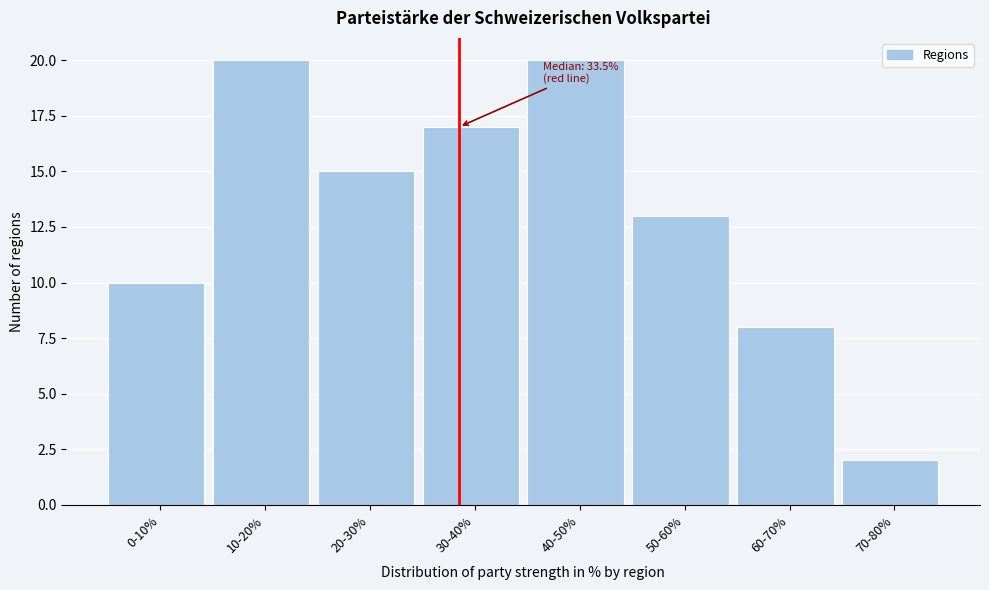

Reading left to right, what are all the values shown in this chart?

0-10%=10	10-20%=20	20-30%=15	30-40%=17	40-50%=20	50-60%=13	60-70%=8	70-80%=2